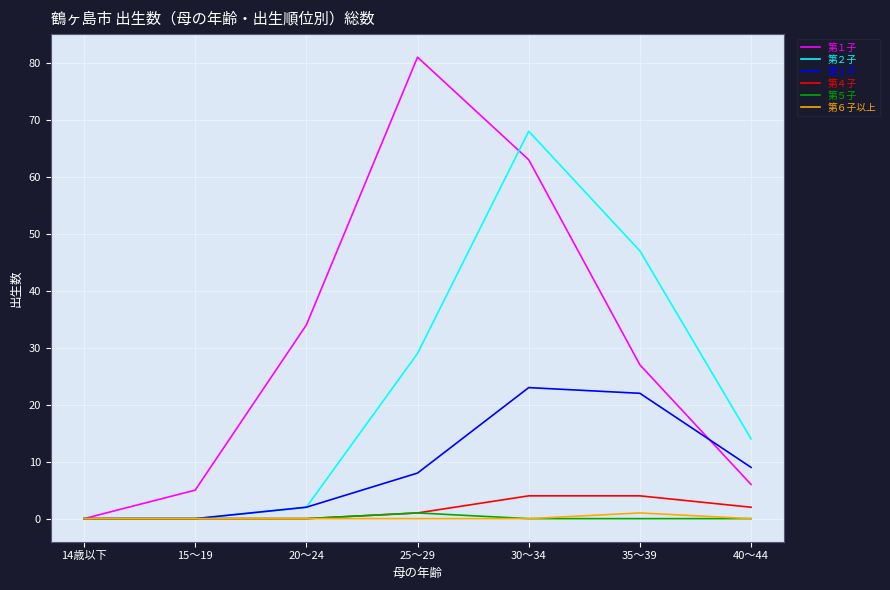

Is it true that 第４子 equals 0 at 15～19?

True